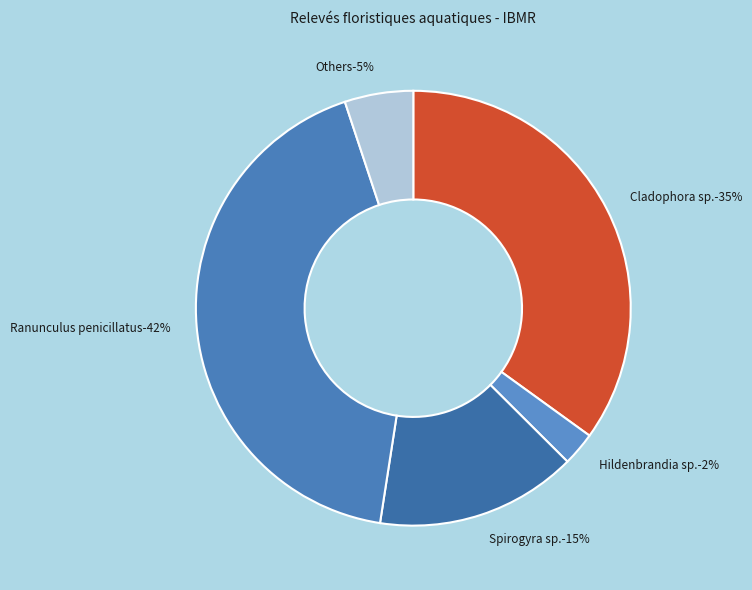

What is the largest slice in the pie chart?

Ranunculus penicillatus